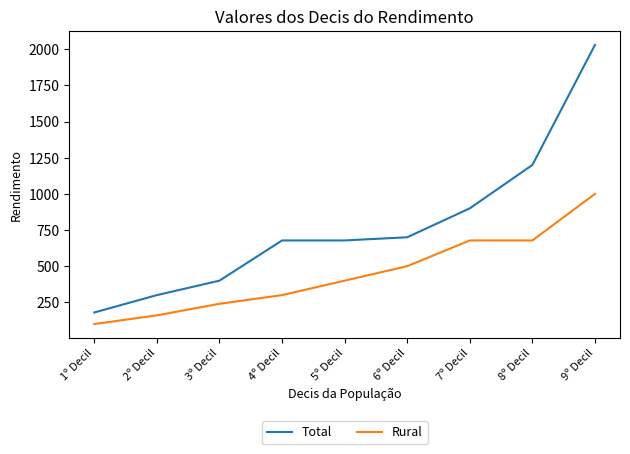

Reading left to right, extract all data points from this chart.

Total: 1º Decil=180.0	2º Decil=300.0	3º Decil=400.0	4º Decil=678.0	5º Decil=678.0	6º Decil=700.0	7º Decil=900.0	8º Decil=1200.0	9º Decil=2029.8
Rural: 1º Decil=100.0	2º Decil=160.0	3º Decil=240.0	4º Decil=300.0	5º Decil=400.0	6º Decil=500.0	7º Decil=678.0	8º Decil=678.0	9º Decil=1000.0